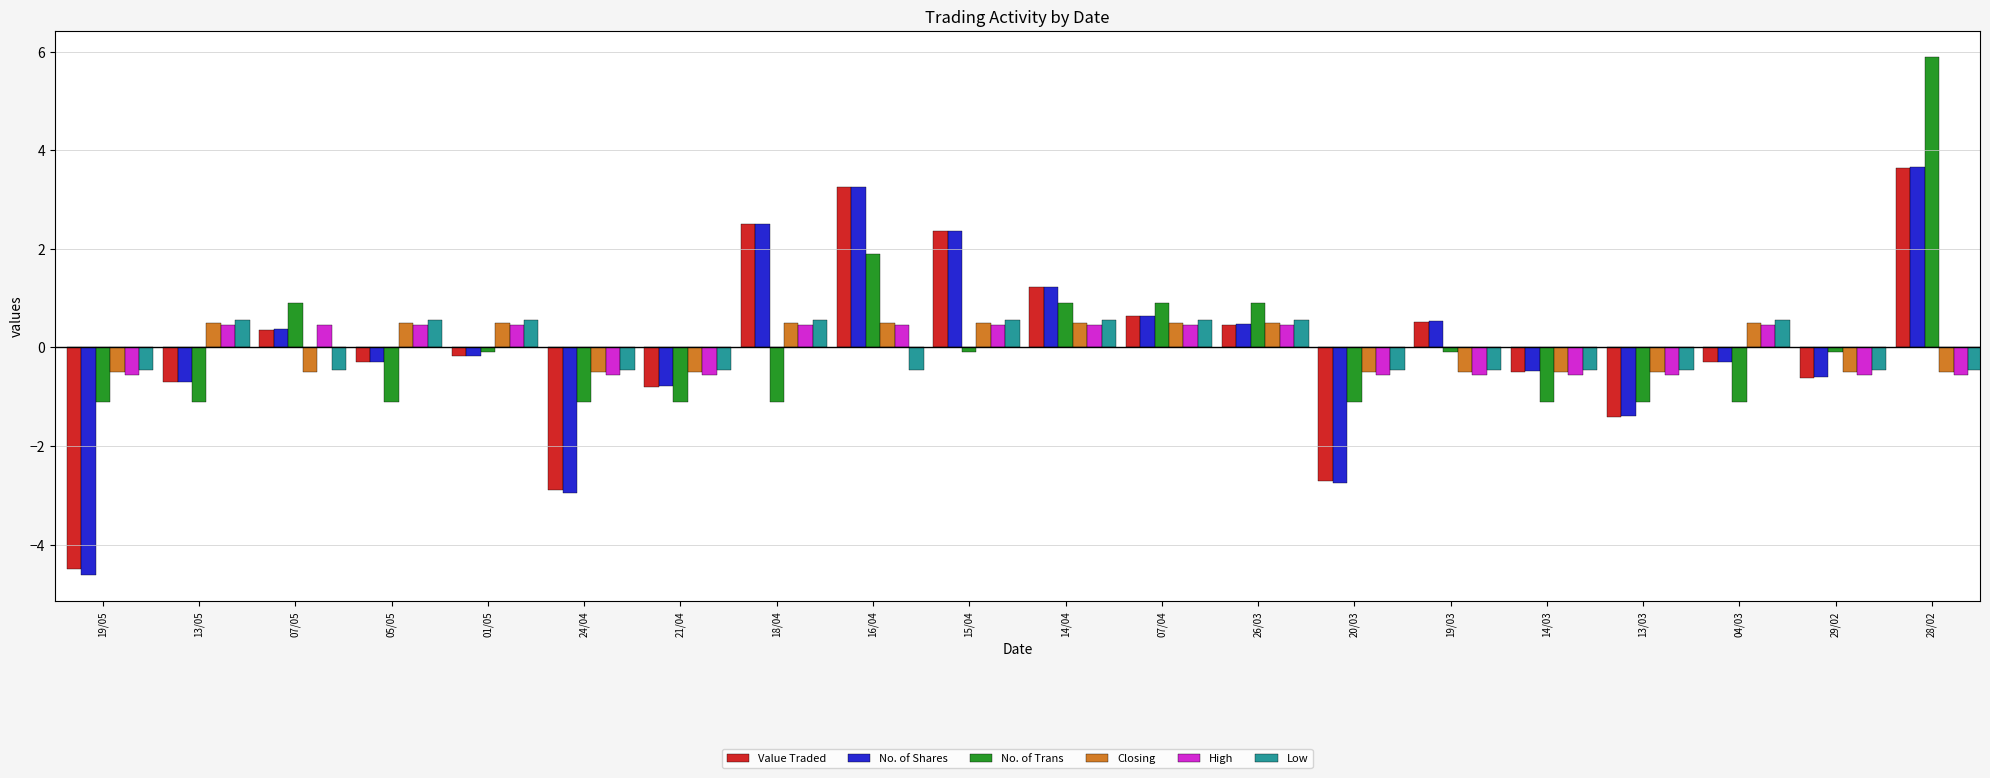

How many values in No. of Trans are above zero?

6